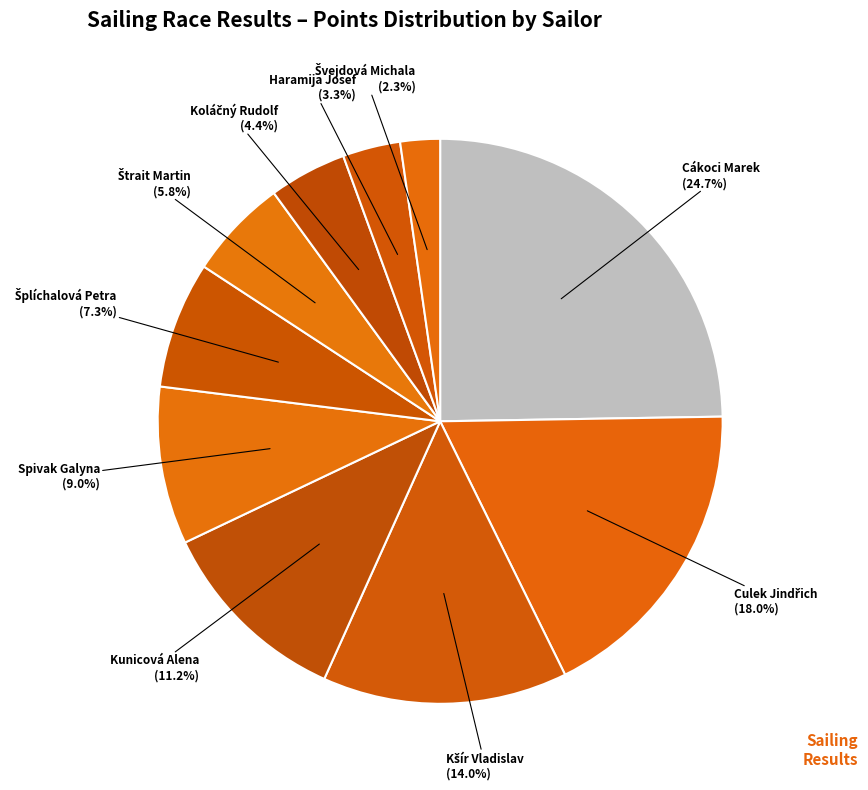

How many slices are in this pie chart?

10